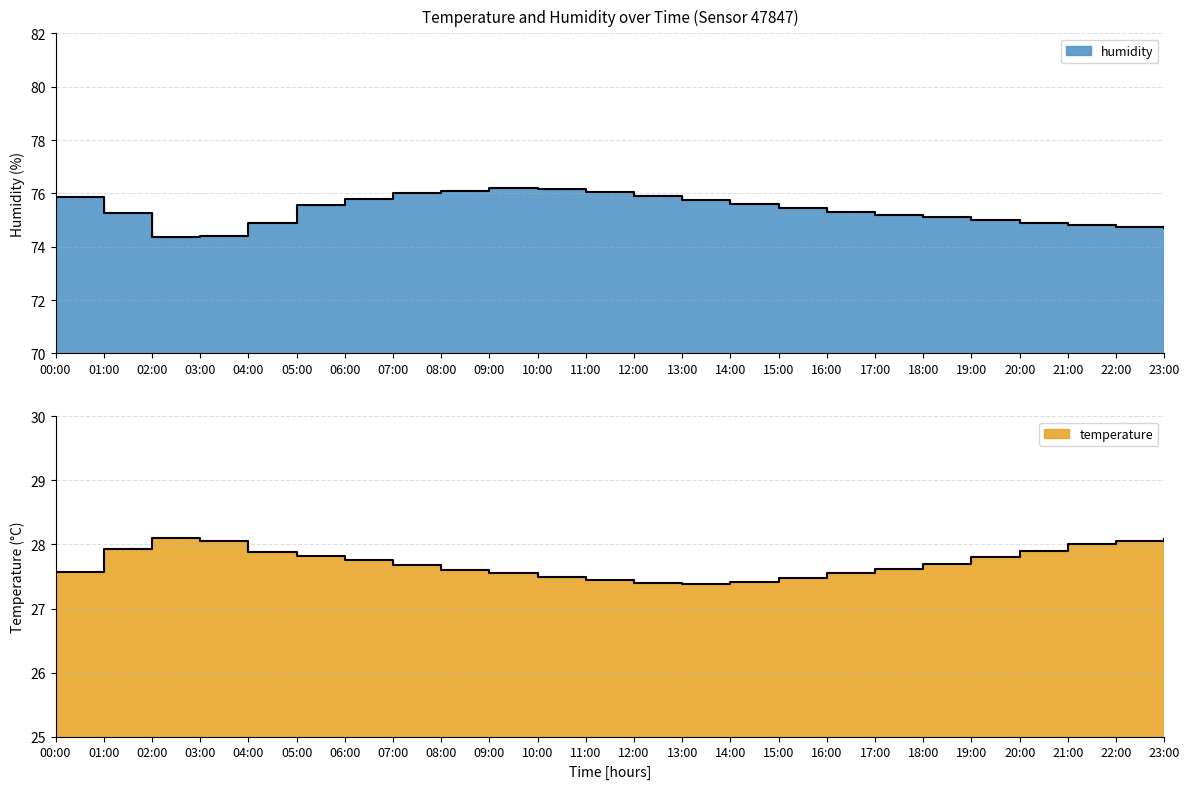

What are all the series names shown in the legend?

temperature, humidity